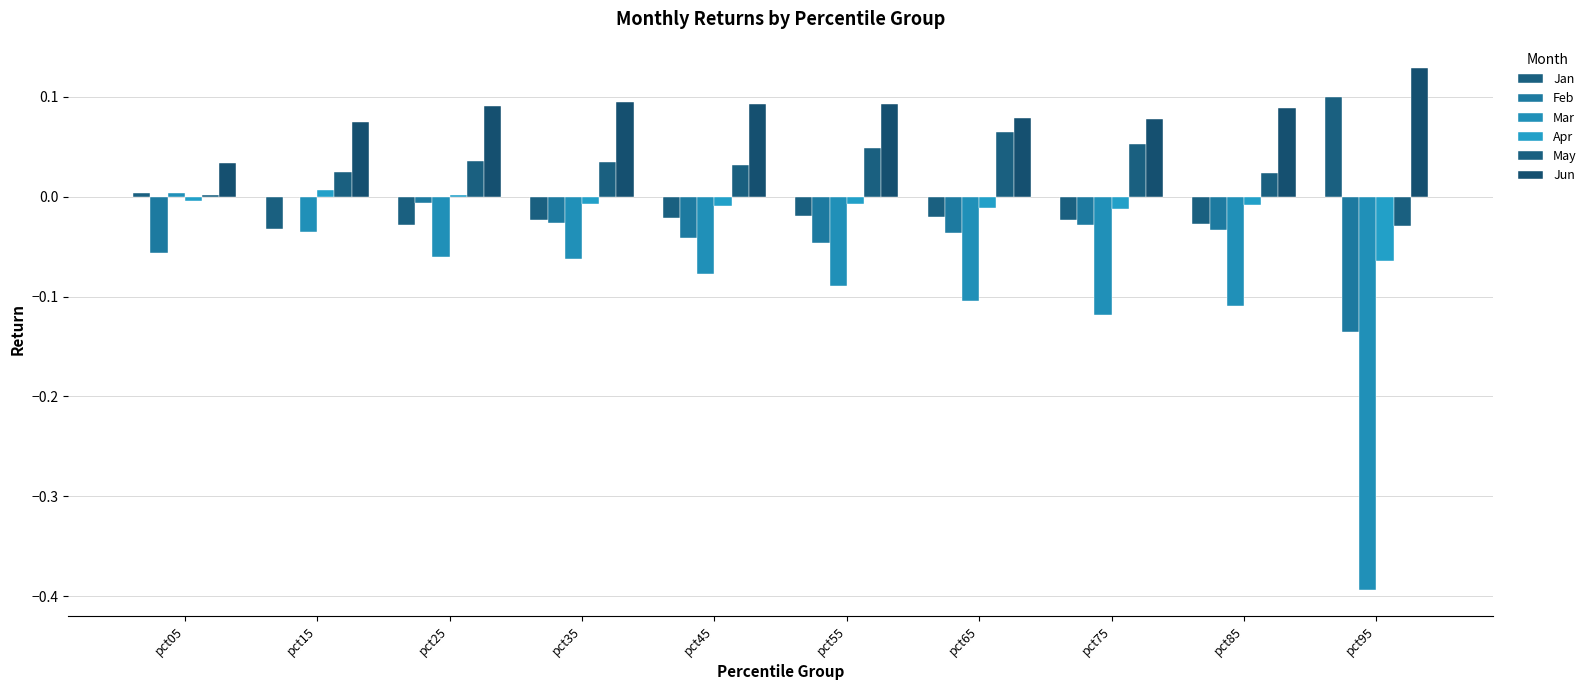

Count the number of categories in the chart.

10